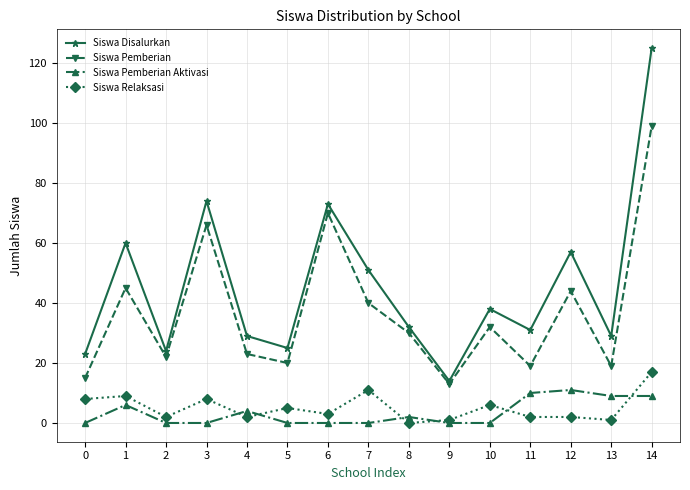

How many data points in Siswa Disalurkan are less than 32?

7